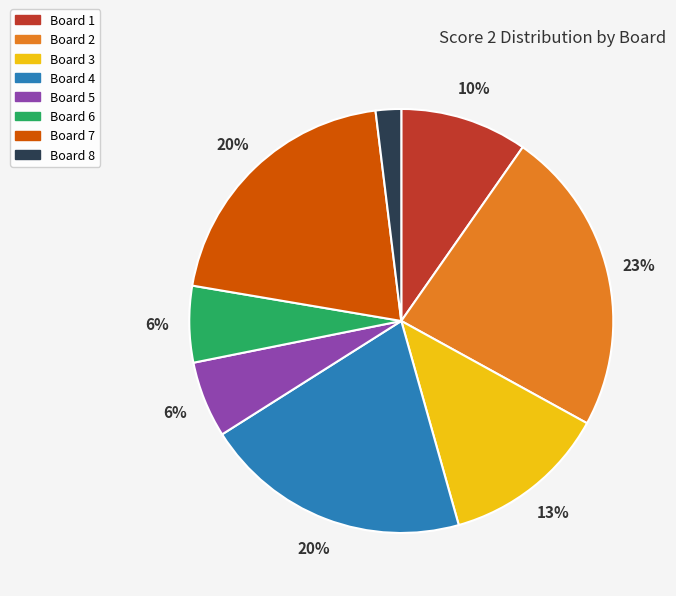

The Board 1 slice represents 10% of the pie. True or false?

True